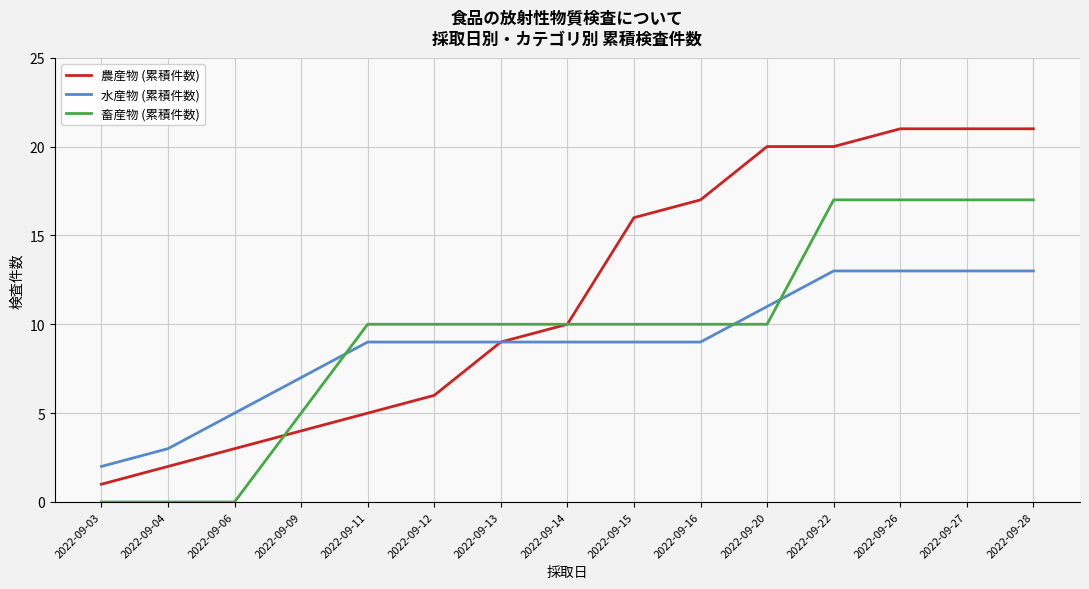

True or false: 農産物 (累積件数) and 畜産物 (累積件数) cross at least once.

True